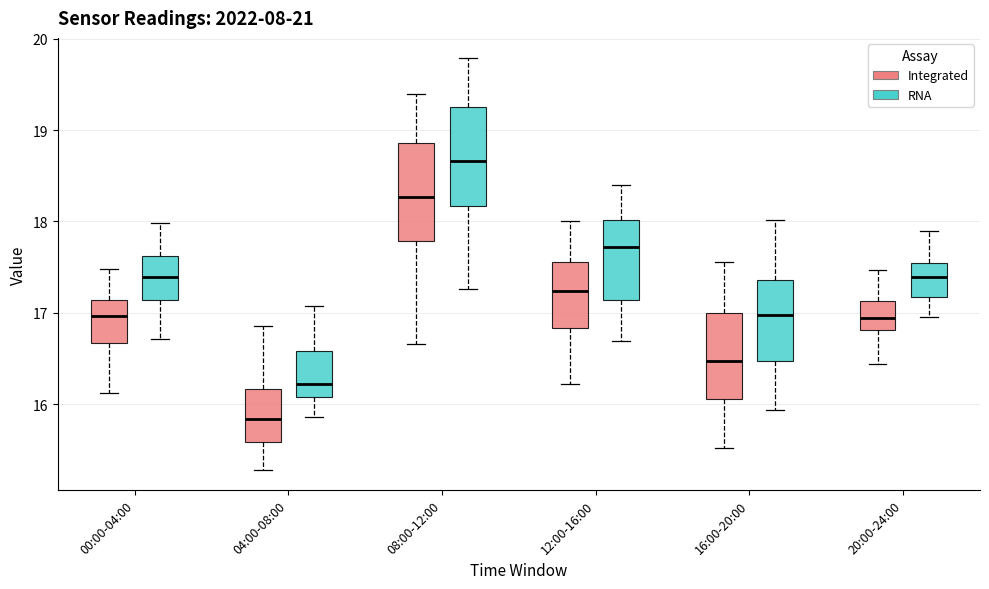

Reading left to right, read every box against the y-axis: the position of its median line, the range the box covers, and the ends of its whiskers. The values are not printed on the chart, so give them approximately, as read against the axis.

00:00-04:00 (Integrated): median 17.0, box 16.7 to 17.1, whiskers 16.1 to 17.5
00:00-04:00 (RNA): median 17.4, box 17.1 to 17.6, whiskers 16.7 to 18.0
04:00-08:00 (Integrated): median 15.8, box 15.6 to 16.2, whiskers 15.3 to 16.9
04:00-08:00 (RNA): median 16.2, box 16.1 to 16.6, whiskers 15.9 to 17.1
08:00-12:00 (Integrated): median 18.3, box 17.8 to 18.9, whiskers 16.7 to 19.4
08:00-12:00 (RNA): median 18.7, box 18.2 to 19.3, whiskers 17.3 to 19.8
12:00-16:00 (Integrated): median 17.2, box 16.8 to 17.6, whiskers 16.2 to 18.0
12:00-16:00 (RNA): median 17.7, box 17.1 to 18.0, whiskers 16.7 to 18.4
16:00-20:00 (Integrated): median 16.5, box 16.1 to 17.0, whiskers 15.5 to 17.6
16:00-20:00 (RNA): median 17.0, box 16.5 to 17.4, whiskers 15.9 to 18.0
20:00-24:00 (Integrated): median 16.9, box 16.8 to 17.1, whiskers 16.4 to 17.5
20:00-24:00 (RNA): median 17.4, box 17.2 to 17.5, whiskers 17.0 to 17.9